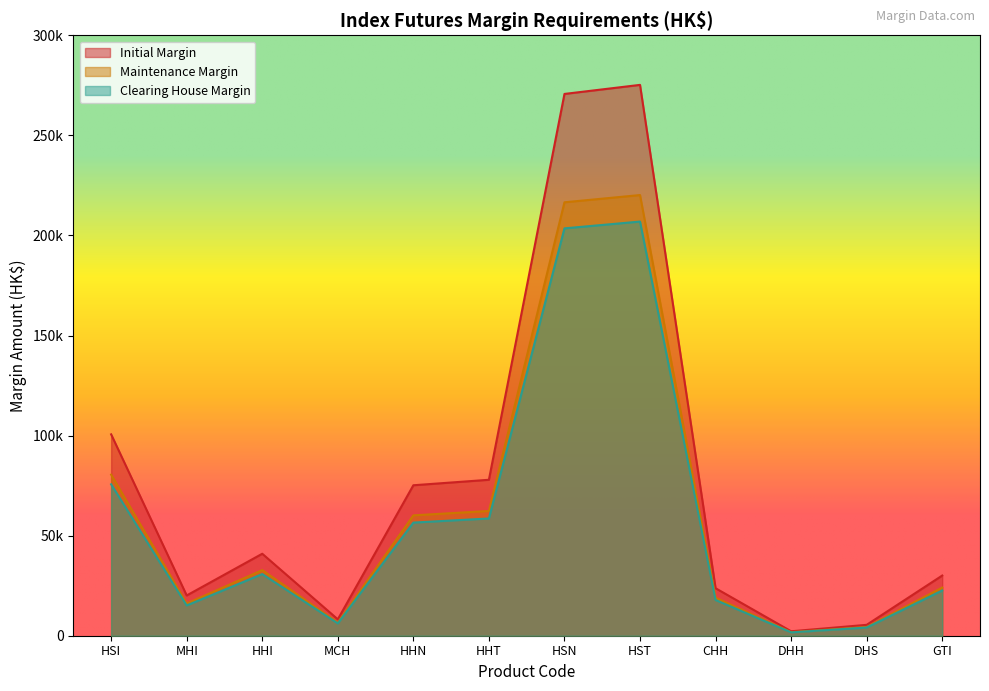

Which series has the largest total across all categories?

Initial Margin